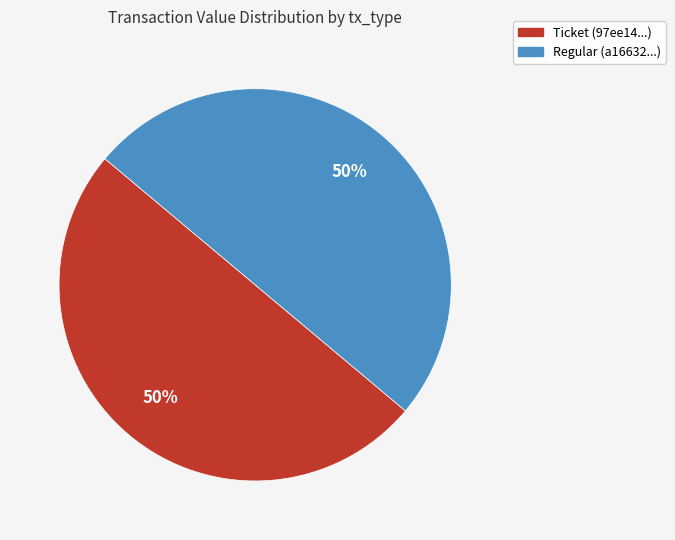

To the nearest percent, what is the average slice percentage?

50%